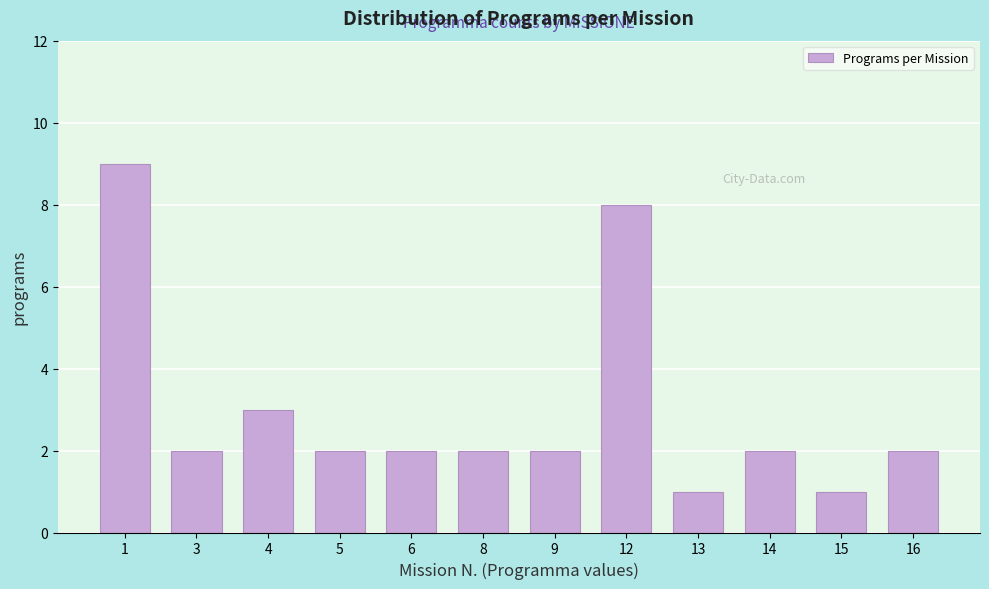

Reading left to right, list all the values displayed in this chart.

9	2	3	2	2	2	2	8	1	2	1	2